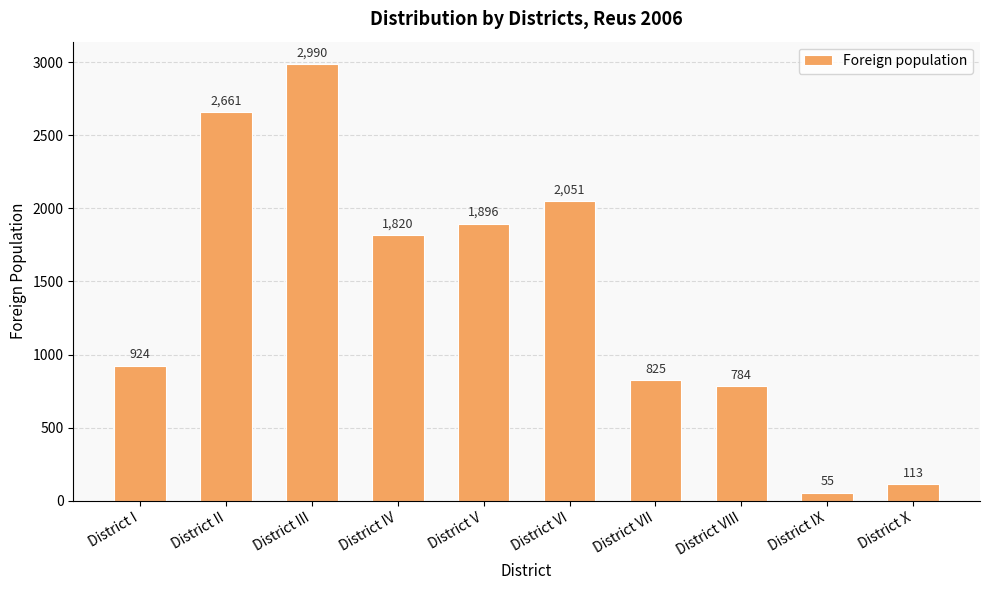

What is the label of the 1st bar from the right?

District X